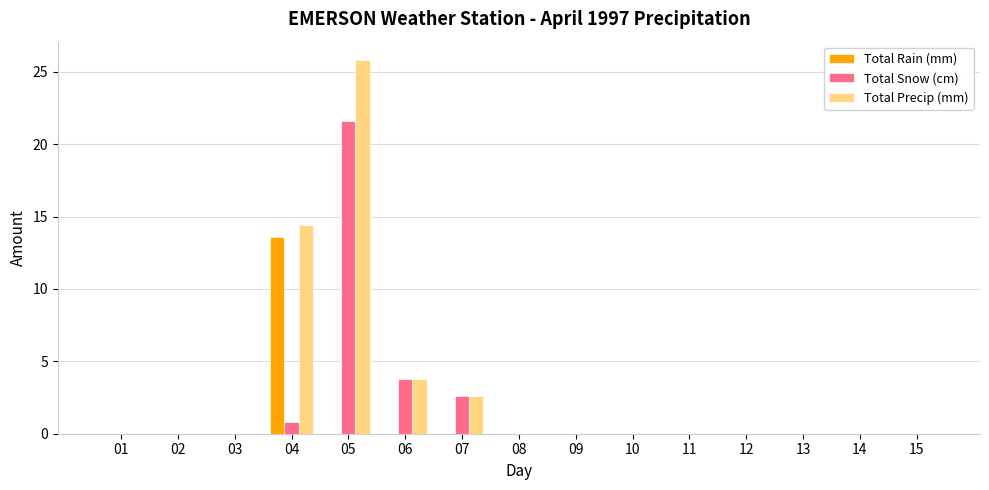

What is the greatest value displayed?

25.8